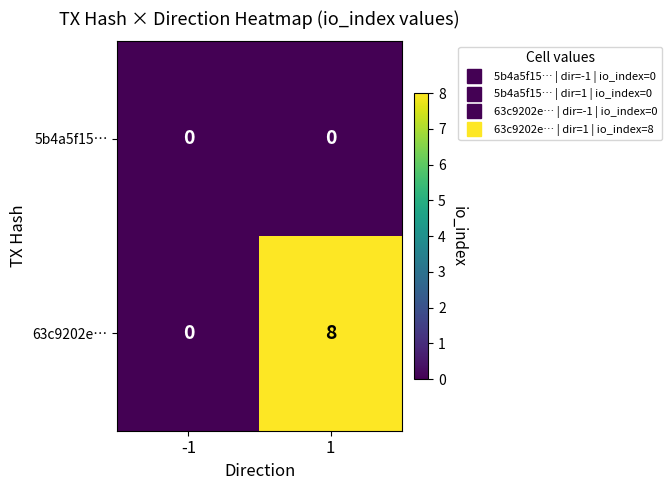

Between -1 and 1, which series saw the biggest shift?

63c9202e…